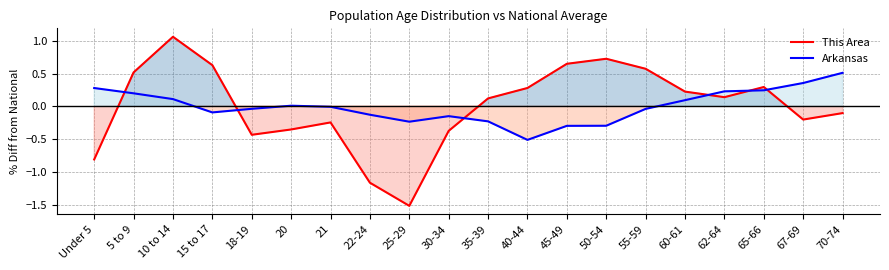

What is the label of the 11th point from the left?

35-39